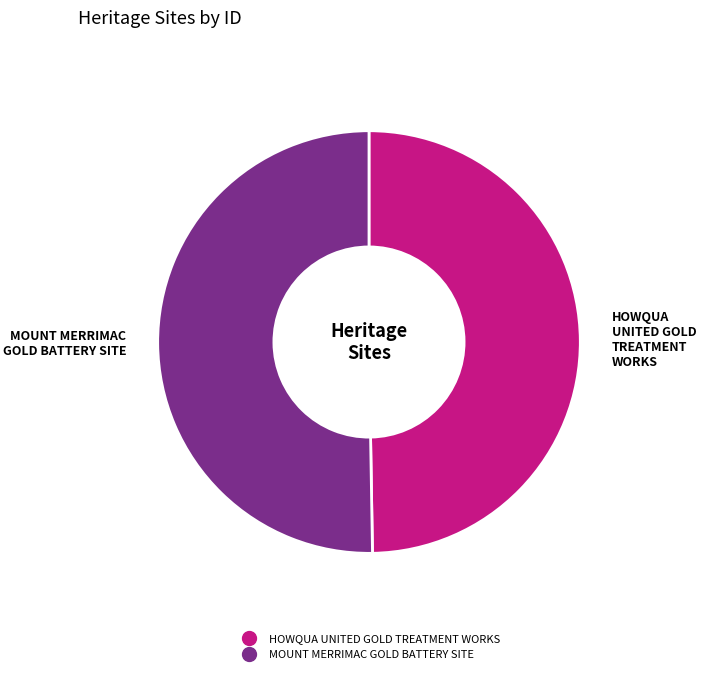

Between HOWQUA UNITED GOLD TREATMENT WORKS and MOUNT MERRIMAC GOLD BATTERY SITE, which is larger?

MOUNT MERRIMAC GOLD BATTERY SITE